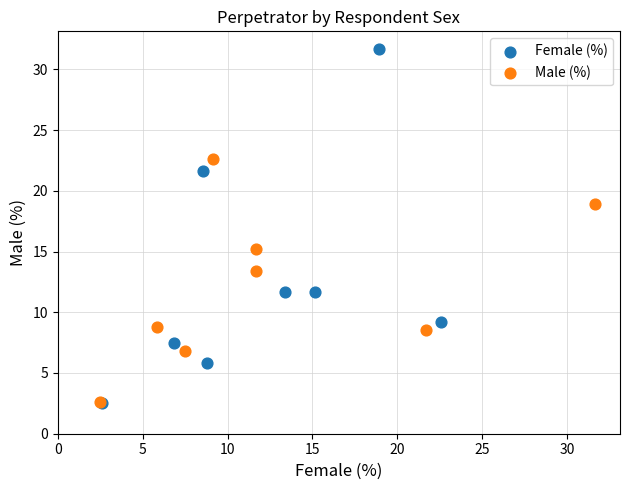

Which series reaches the maximum Y coordinate?

Female (%)